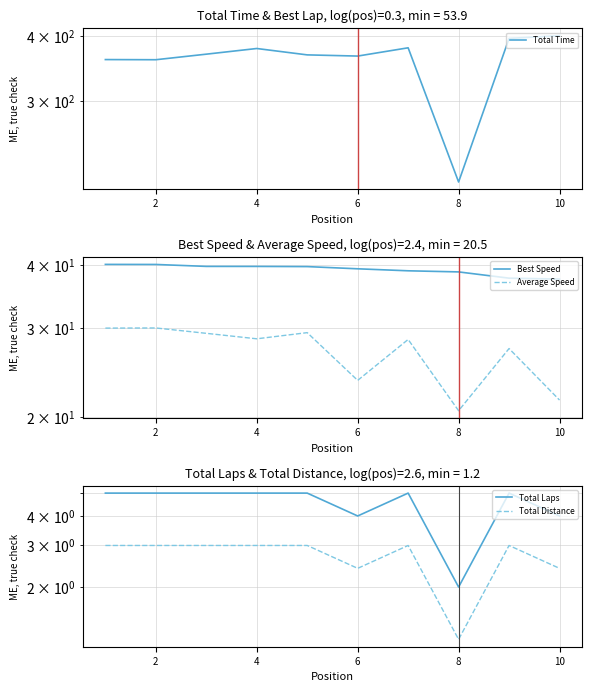

What is the label of the 9th point from the right?

2